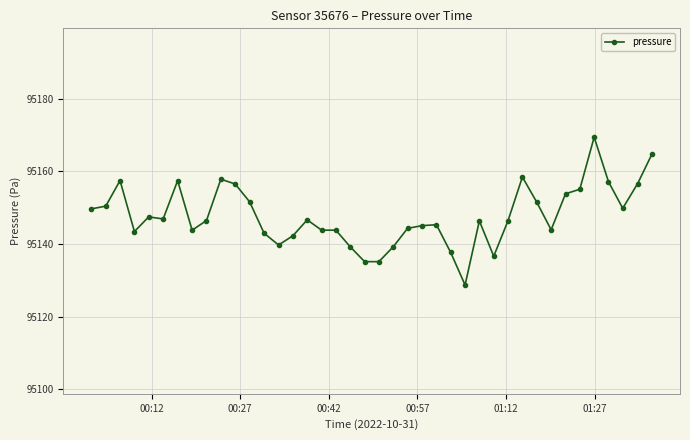

What is the value of the 39th point from the left?

95156.6